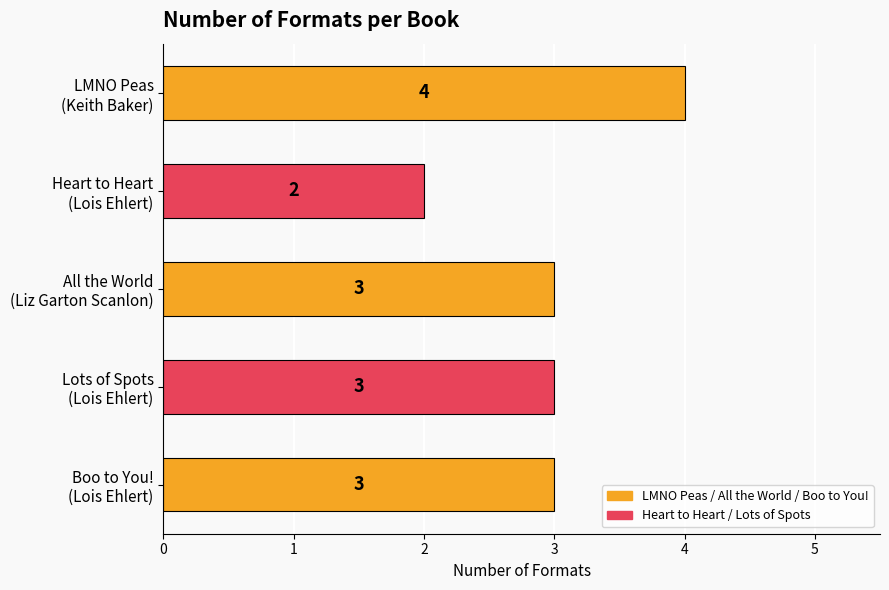

What is the average value?

3